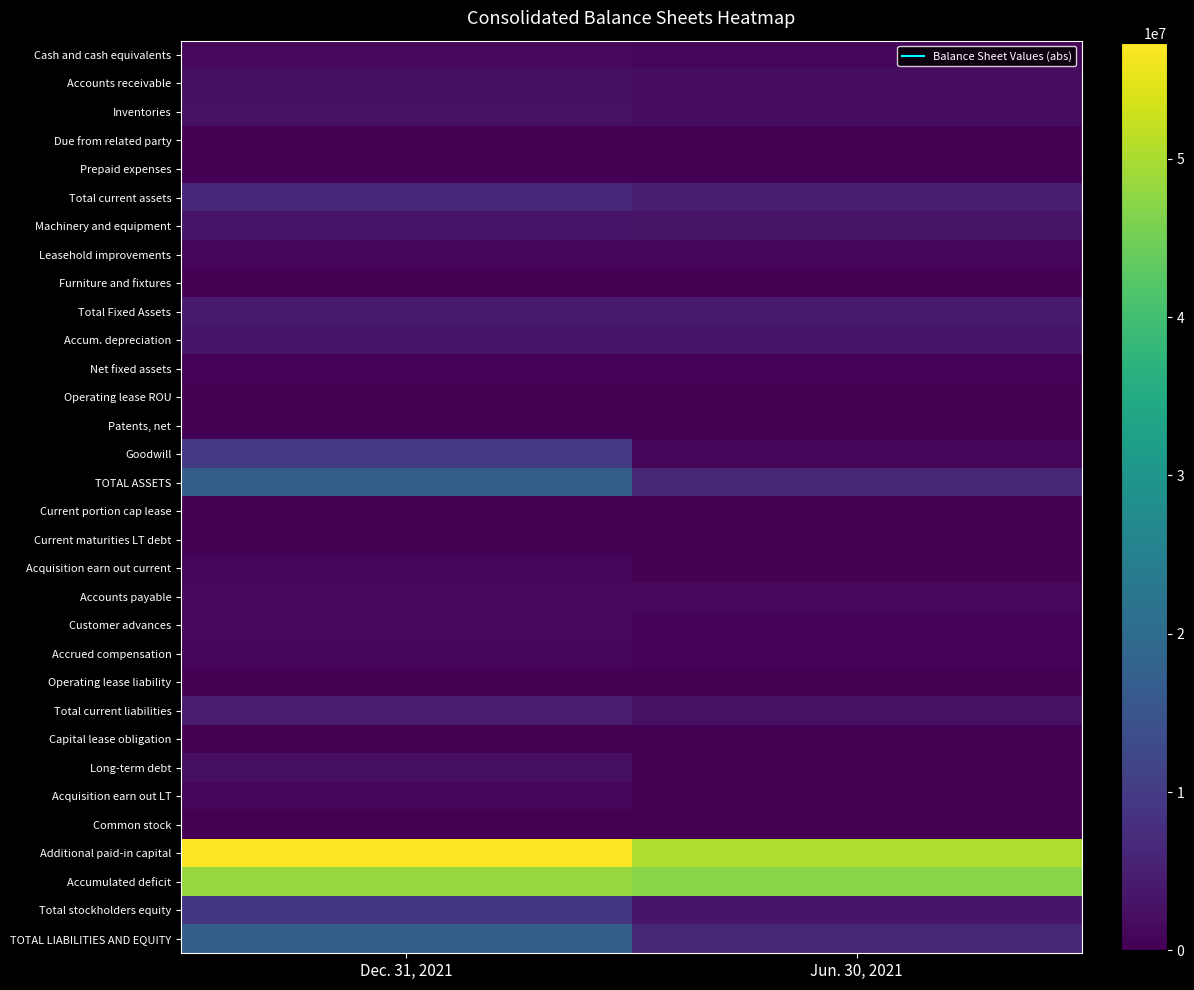

Reading left to right, what are all the values shown in this chart?

Cash and cash equivalents: Dec. 31, 2021=1263198	Jun. 30, 2021=861650
Accounts receivable: Dec. 31, 2021=2216061	Jun. 30, 2021=1878755
Inventories: Dec. 31, 2021=2503392	Jun. 30, 2021=1885395
Due from related party: Dec. 31, 2021=84210	Jun. 30, 2021=0
Prepaid expenses: Dec. 31, 2021=298855	Jun. 30, 2021=150635
Total current assets: Dec. 31, 2021=6365716	Jun. 30, 2021=4776435
Machinery and equipment: Dec. 31, 2021=3186303	Jun. 30, 2021=3084511
Leasehold improvements: Dec. 31, 2021=797331	Jun. 30, 2021=792723
Furniture and fixtures: Dec. 31, 2021=211722	Jun. 30, 2021=178640
Total Fixed Assets: Dec. 31, 2021=4195356	Jun. 30, 2021=4055874
Accum. depreciation: Dec. 31, 2021=3551294	Jun. 30, 2021=3461622
Net fixed assets: Dec. 31, 2021=644062	Jun. 30, 2021=594252
Operating lease ROU: Dec. 31, 2021=31054	Jun. 30, 2021=61247
Patents, net: Dec. 31, 2021=198705	Jun. 30, 2021=141702
Goodwill: Dec. 31, 2021=9649210	Jun. 30, 2021=687664
TOTAL ASSETS: Dec. 31, 2021=16888747	Jun. 30, 2021=6261300
Current portion cap lease: Dec. 31, 2021=39508	Jun. 30, 2021=38347
Current maturities LT debt: Dec. 31, 2021=367714	Jun. 30, 2021=0
Acquisition earn out current: Dec. 31, 2021=889948	Jun. 30, 2021=166667
Accounts payable: Dec. 31, 2021=1252751	Jun. 30, 2021=1205149
Customer advances: Dec. 31, 2021=1137470	Jun. 30, 2021=450084
Accrued compensation: Dec. 31, 2021=847869	Jun. 30, 2021=589616
Operating lease liability: Dec. 31, 2021=31054	Jun. 30, 2021=61247
Total current liabilities: Dec. 31, 2021=4566314	Jun. 30, 2021=2511110
Capital lease obligation: Dec. 31, 2021=132357	Jun. 30, 2021=152397
Long-term debt: Dec. 31, 2021=2145000	Jun. 30, 2021=0
Acquisition earn out LT: Dec. 31, 2021=855591	Jun. 30, 2021=166666
Common stock: Dec. 31, 2021=167467	Jun. 30, 2021=132825
Additional paid-in capital: Dec. 31, 2021=57271810	Jun. 30, 2021=50464280
Accumulated deficit: Dec. 31, 2021=48249792	Jun. 30, 2021=47165978
Total stockholders equity: Dec. 31, 2021=9189485	Jun. 30, 2021=3431127
TOTAL LIABILITIES AND EQUITY: Dec. 31, 2021=16888747	Jun. 30, 2021=6261300